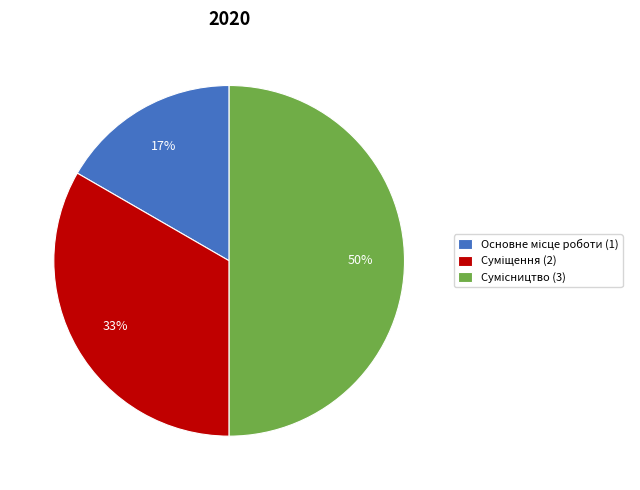

To the nearest percent, what is the average slice percentage?

33%